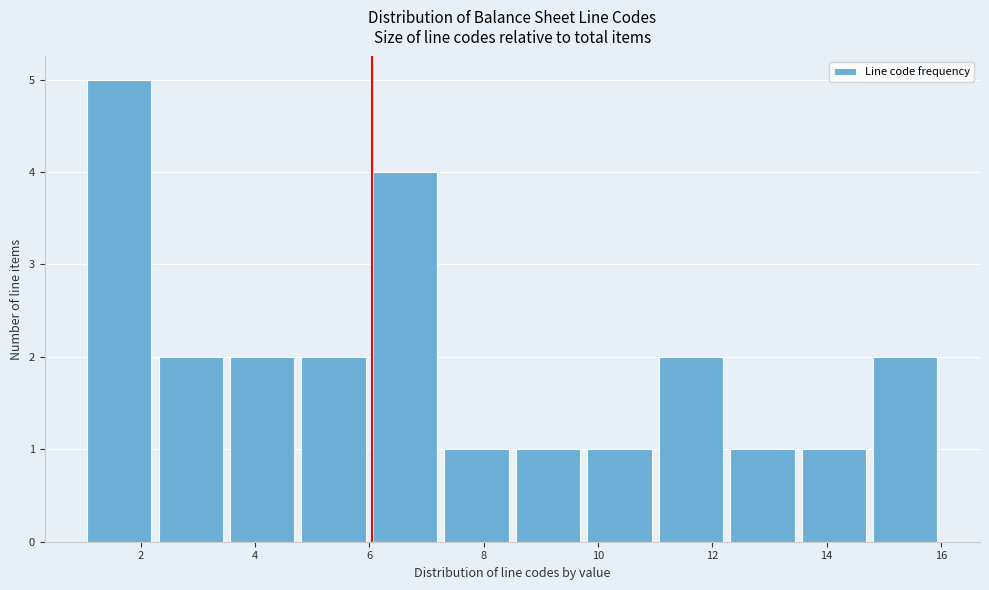

Reading left to right, list every bar in this chart as the range it spans on the x-axis followed by its height. Neither the bar edges nor the heights are printed on the chart, so give them approximately, as read against the axes.

1.00 to 2.25: 5
2.25 to 3.50: 2
3.50 to 4.75: 2
4.75 to 6.00: 2
6.00 to 7.25: 4
7.25 to 8.50: 1
8.50 to 9.75: 1
9.75 to 11.00: 1
11.00 to 12.25: 2
12.25 to 13.50: 1
13.50 to 14.75: 1
14.75 to 16.00: 2